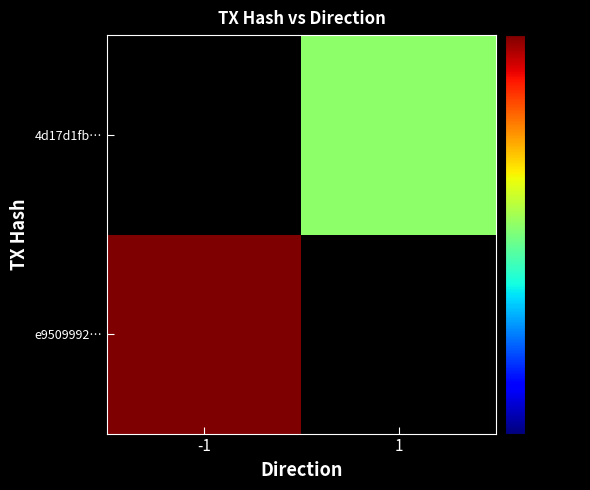

How many values in 4d17d1fb… are above zero?

1